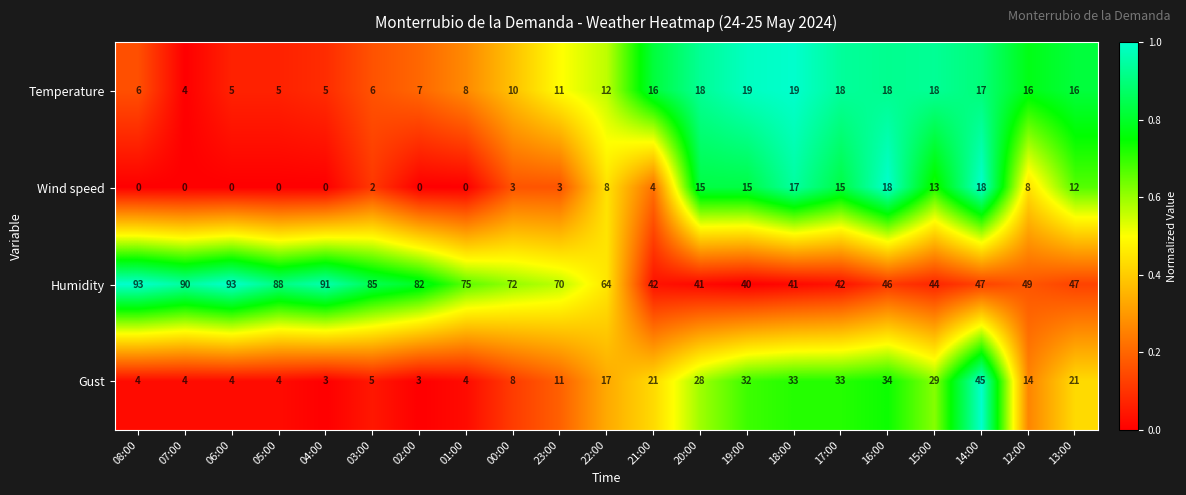

Count the number of categories in the chart.

21